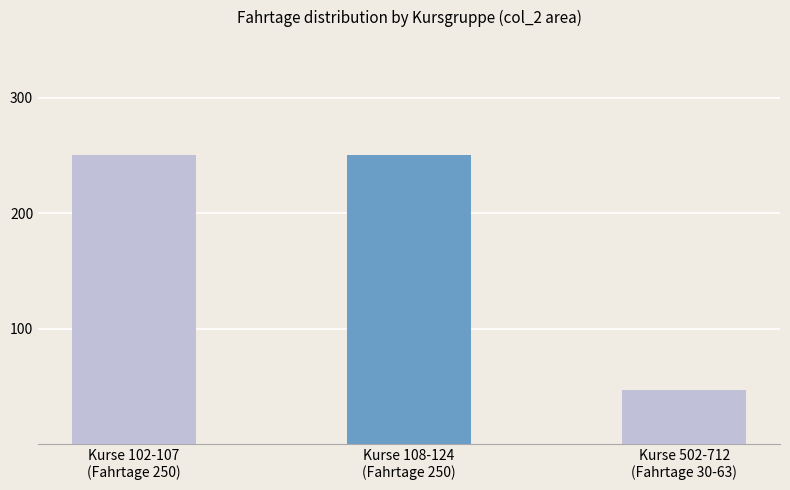

The chart shows a value of 124 at Kurse 108-124
(Fahrtage 250). True or false?

False